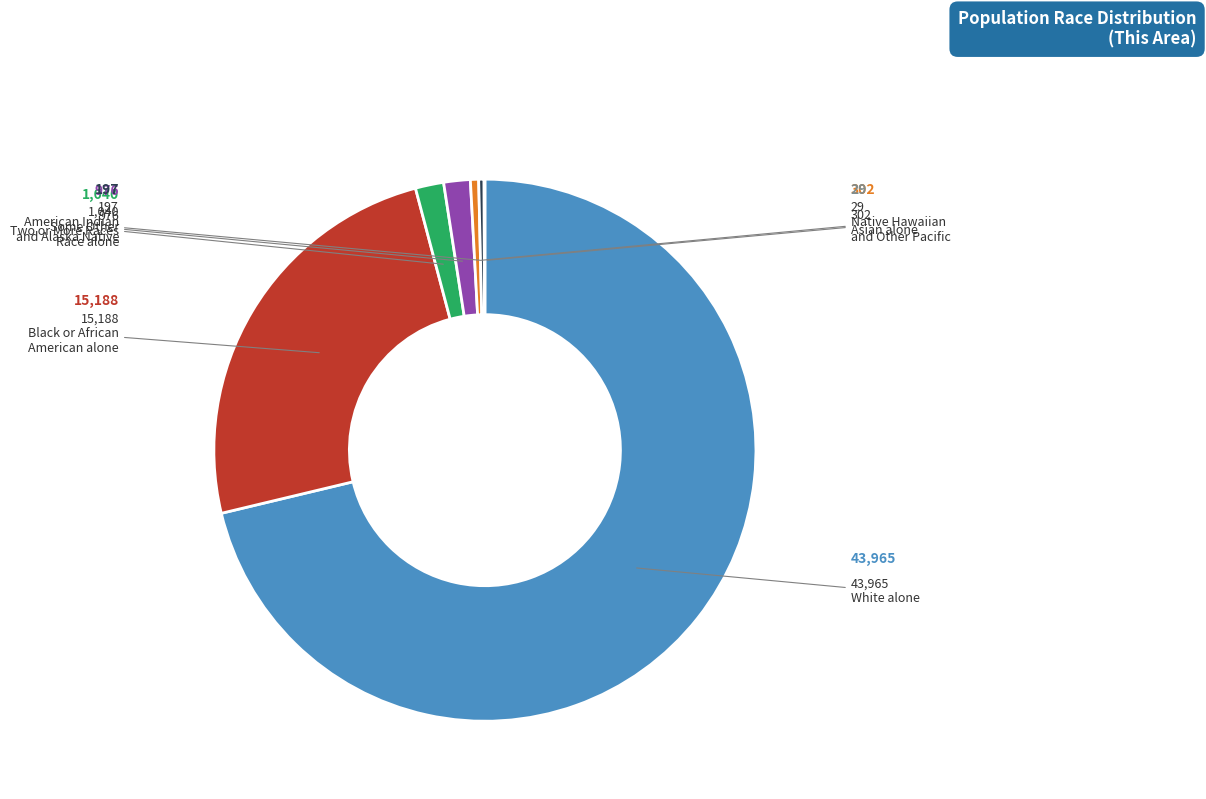

Is there a majority slice in this chart?

Yes